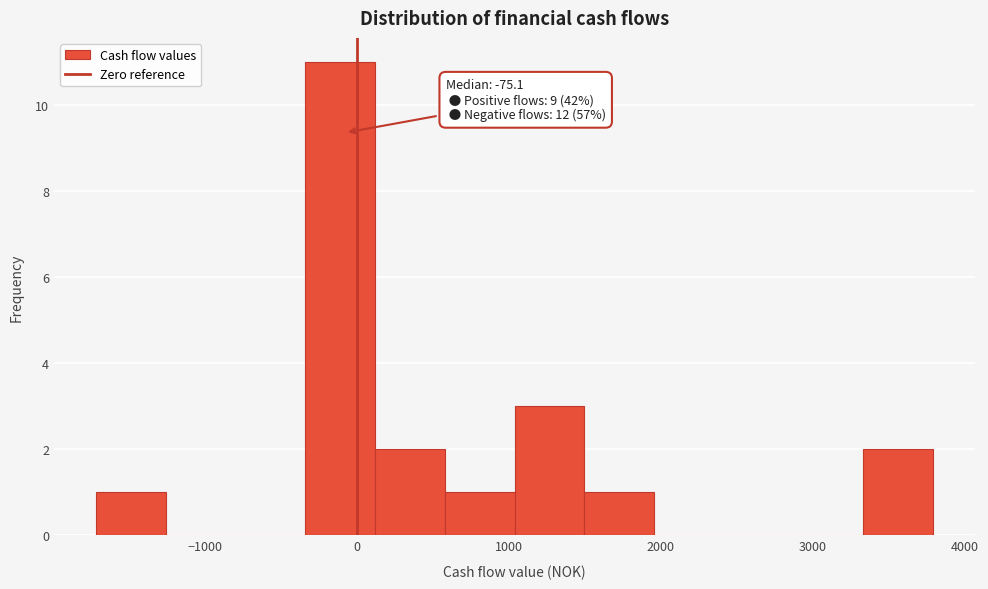

Over which range of the x-axis is the bar tallest?

-300 to 100